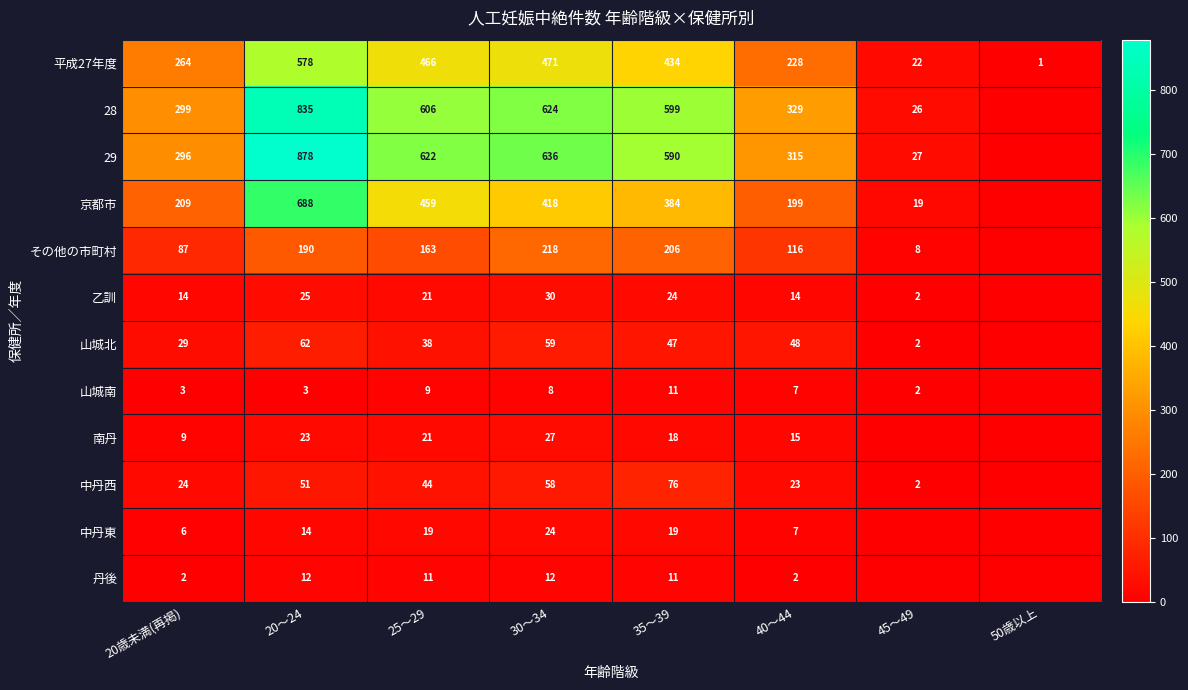

List the series in order of their peak value, lowest first.

山城南, 丹後, 中丹東, 南丹, 乙訓, 山城北, 中丹西, その他の市町村, 平成27年度, 京都市, 28, 29